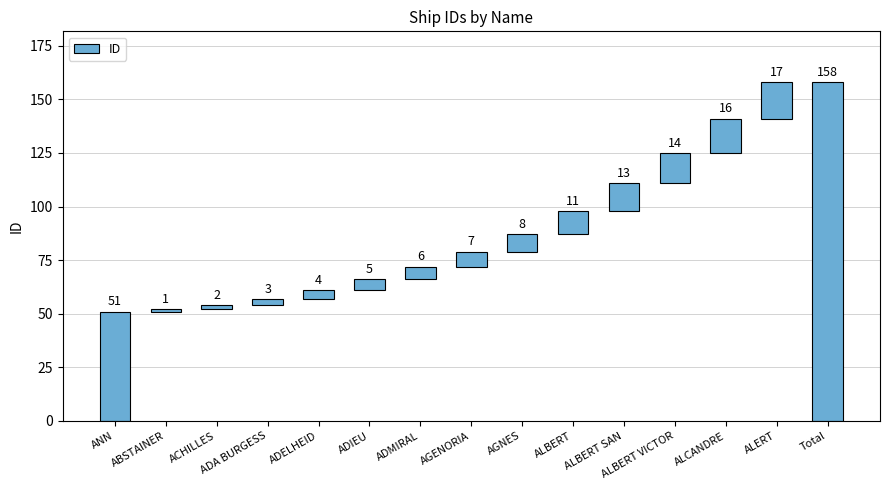

What is the greatest value displayed?

158